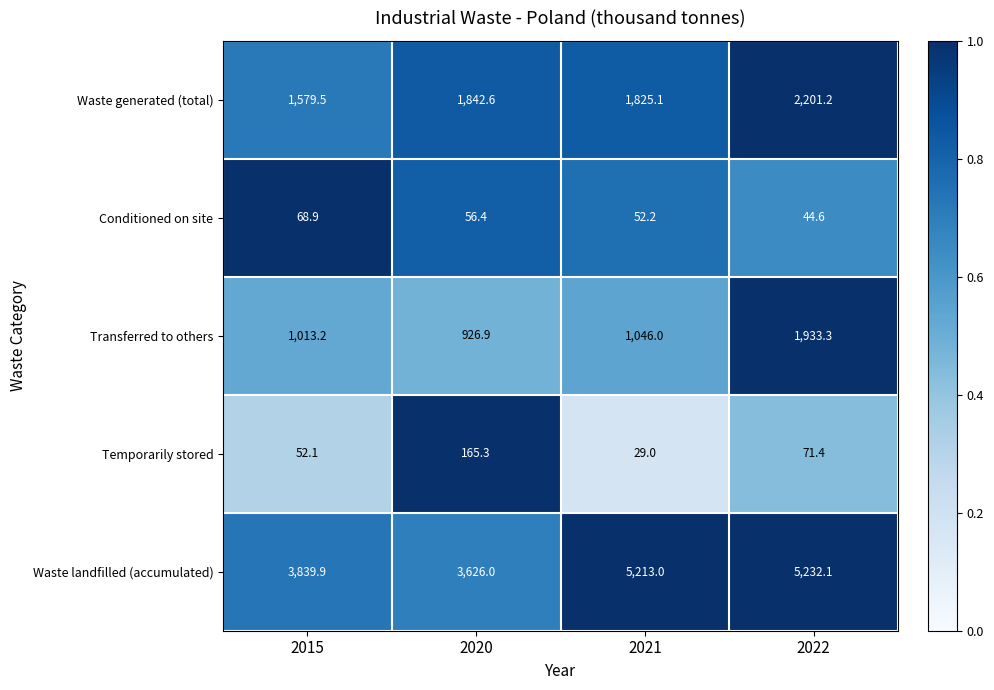

At which label is Conditioned on site closest to 56?

2020